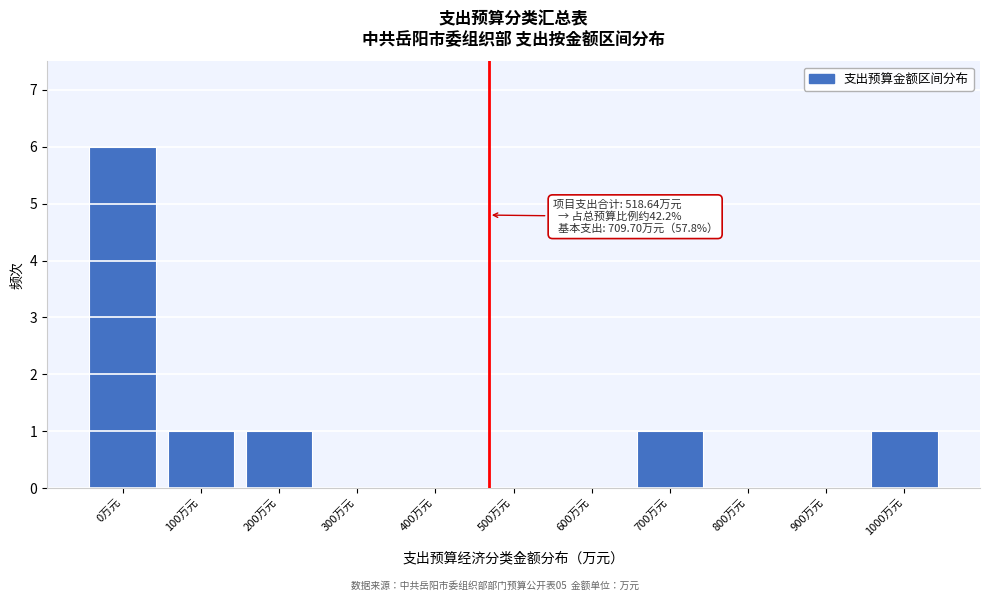

Reading left to right, extract all data points from this chart.

0万元=6	100万元=1	200万元=1	300万元=0	400万元=0	500万元=0	600万元=0	700万元=1	800万元=0	900万元=0	1000万元=1